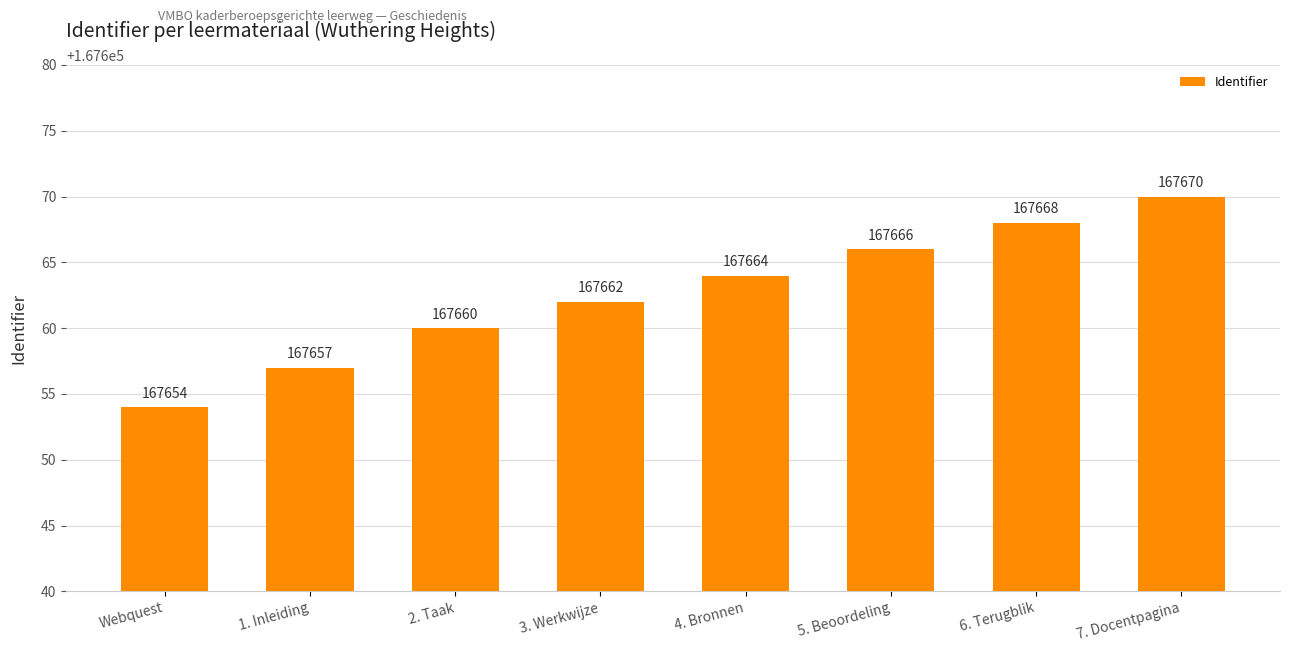

What is the value of the 4th bar from the left?

167662